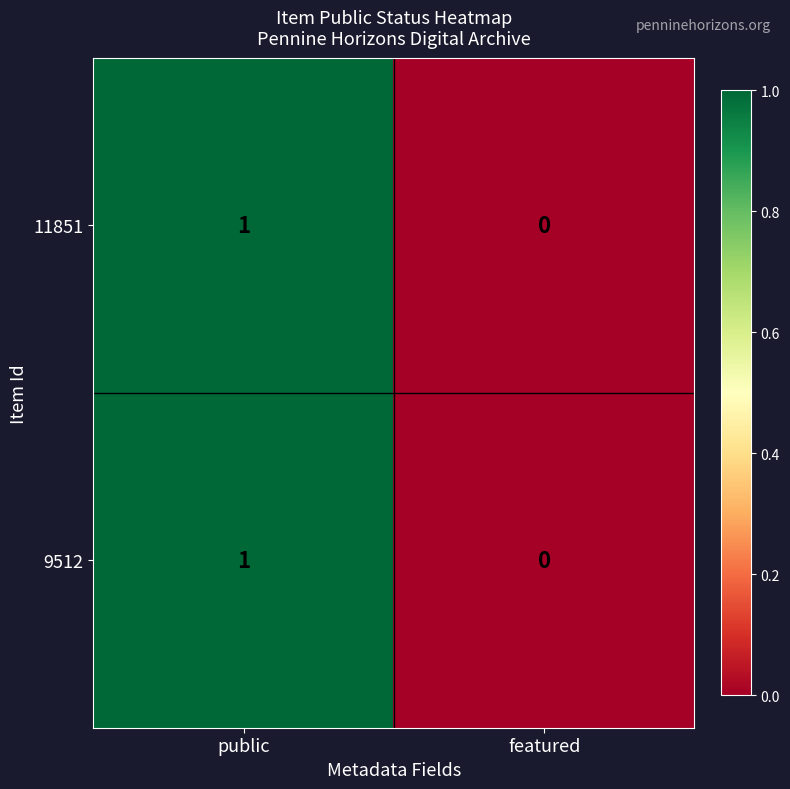

At which category is the sum across all series the highest?

public